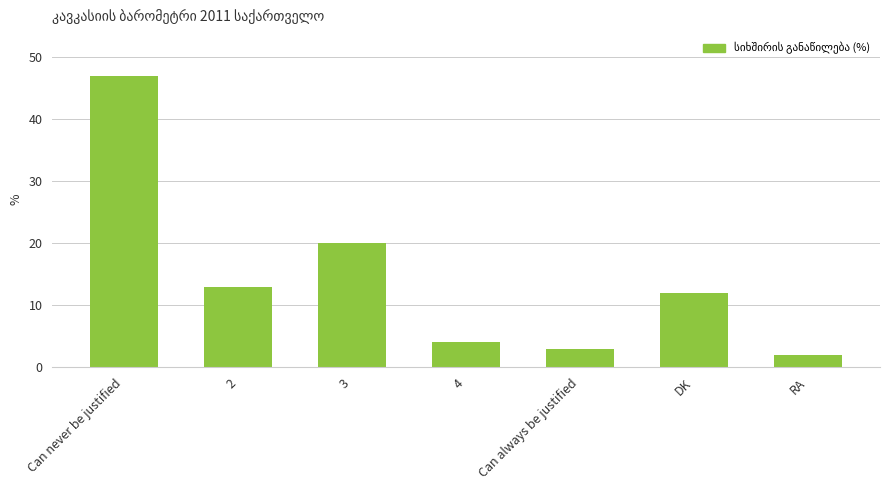

Count the number of categories in the chart.

7